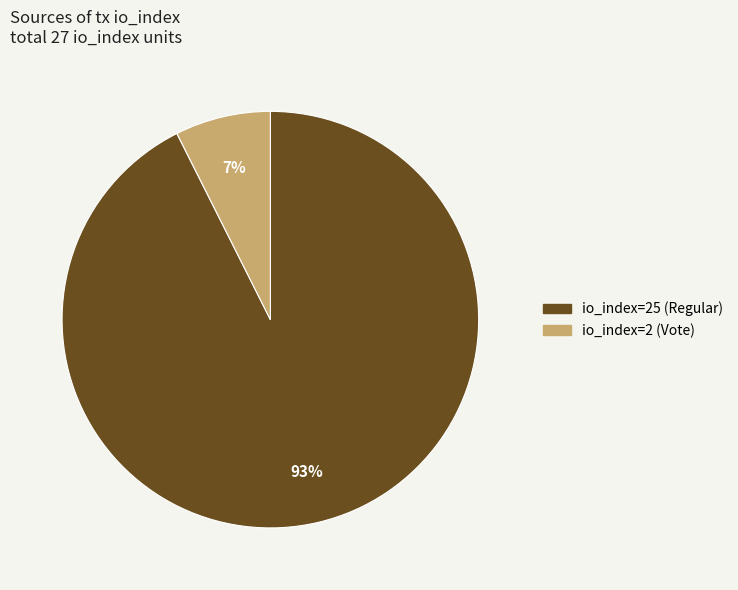

Between io_index=25 (Regular) and io_index=2 (Vote), which is larger?

io_index=25 (Regular)